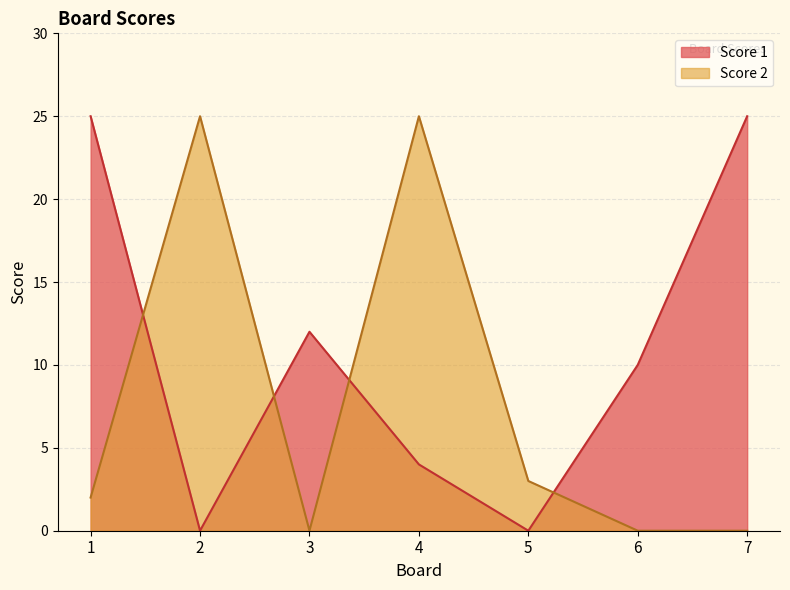

At which category does the chart reach its minimum across all series?

2